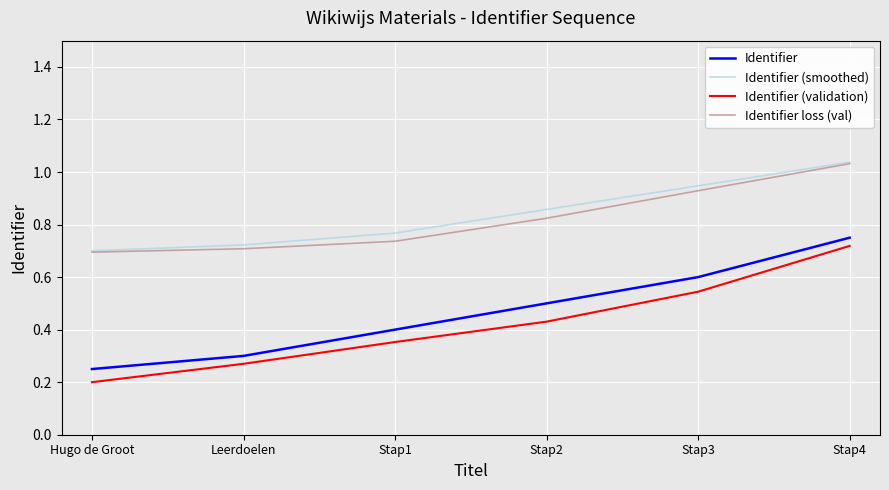

Which category has the highest value in the Identifier (validation) series?

Stap4